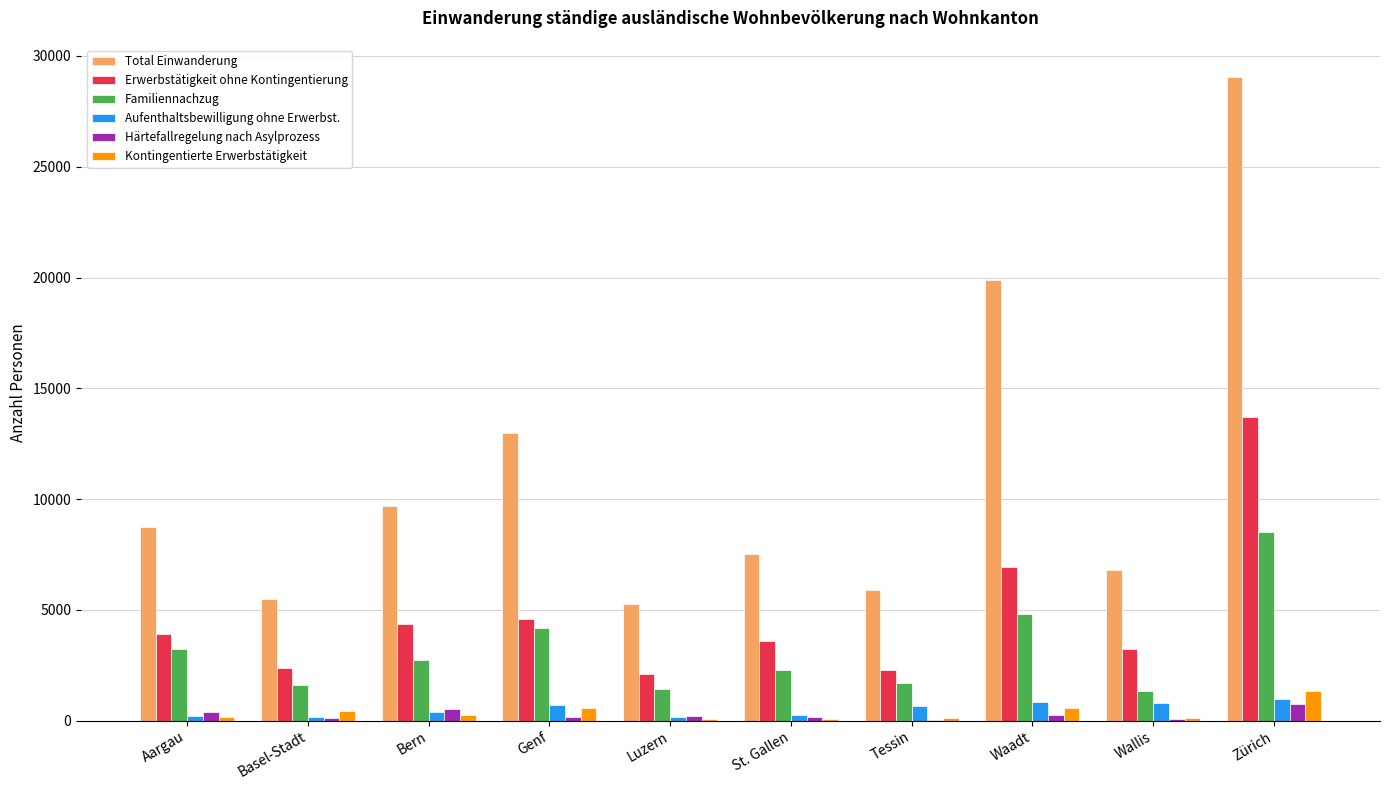

The Total Einwanderung series shows 5436 at Bern. True or false?

False